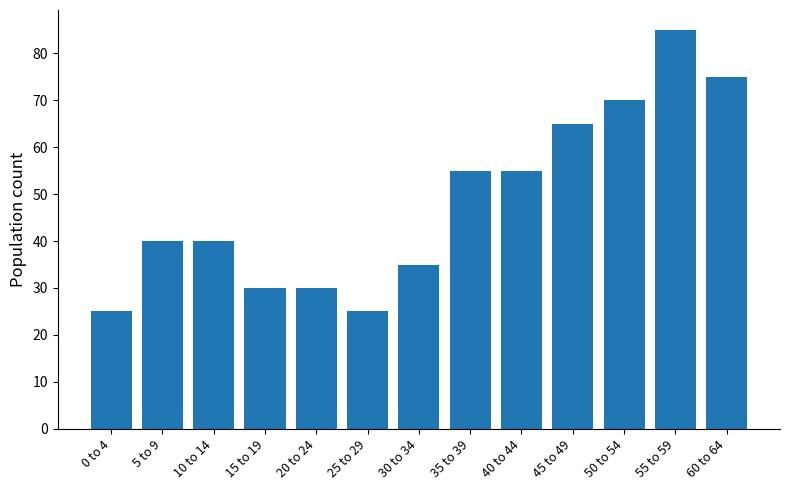

What is the maximum value shown in the chart?

85